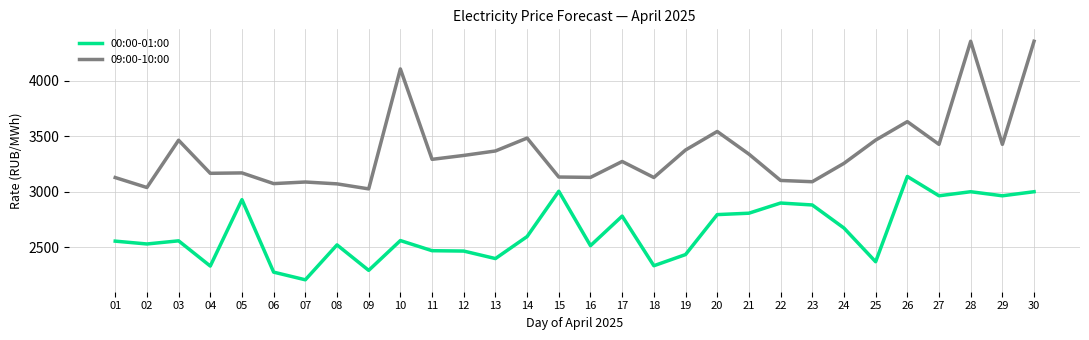

What is the spread (max minus min) of values at 09?

734.3